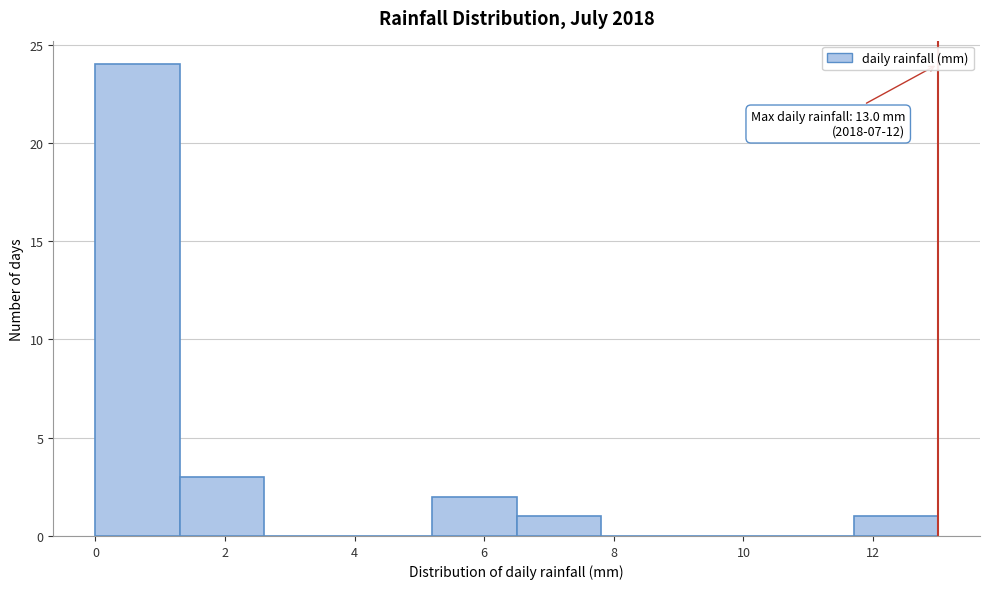

Which range on the x-axis has the tallest bar?

0.0 to 1.3